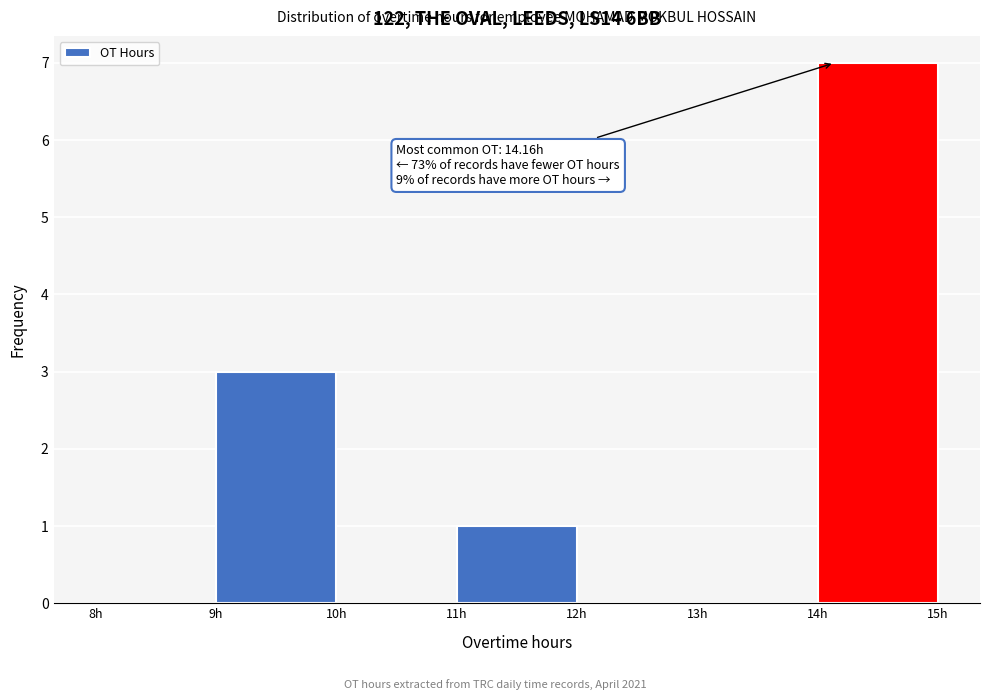

Which range on the x-axis has the tallest bar?

14 to 15